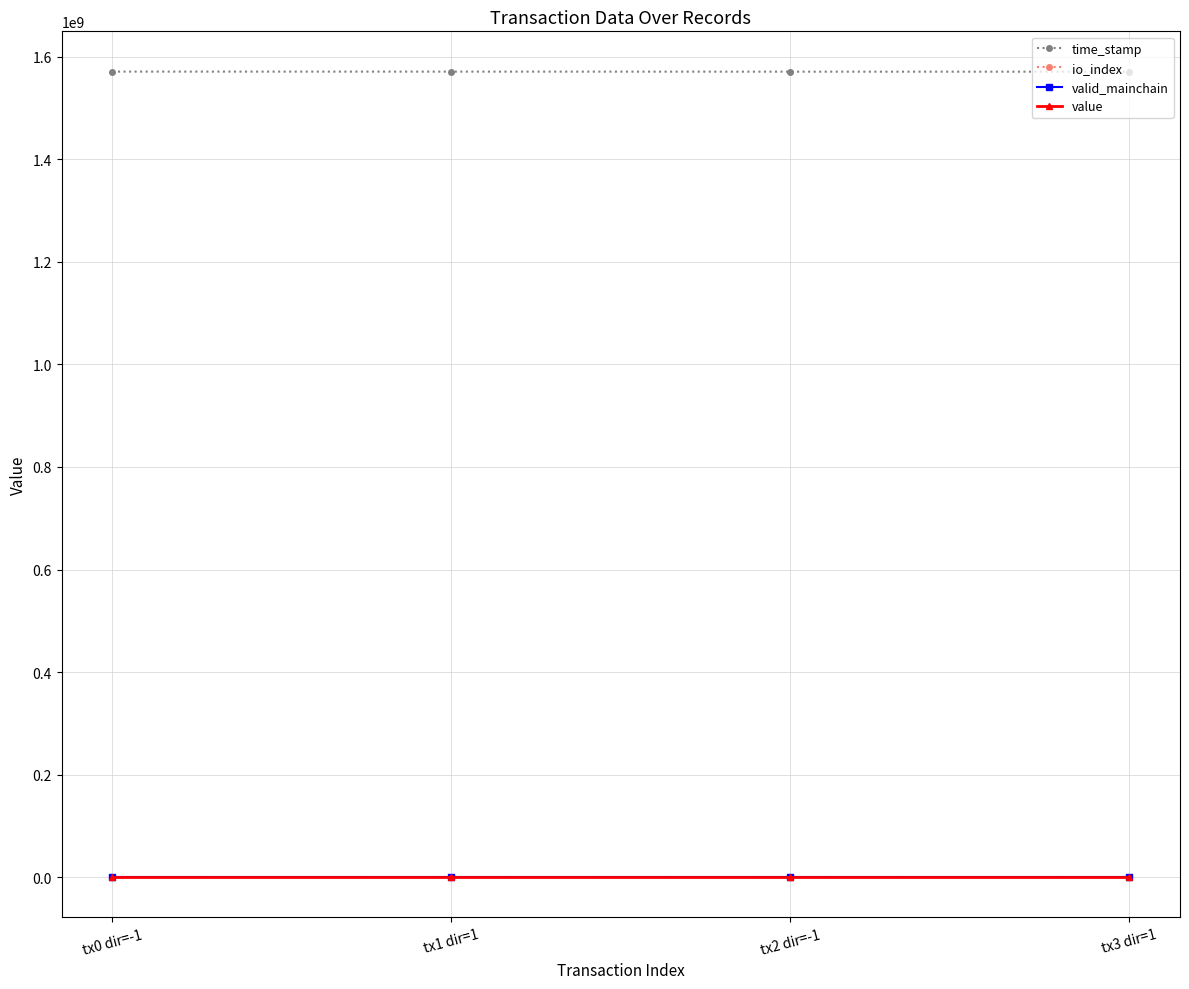

What is the greatest value displayed?

1571076830.0